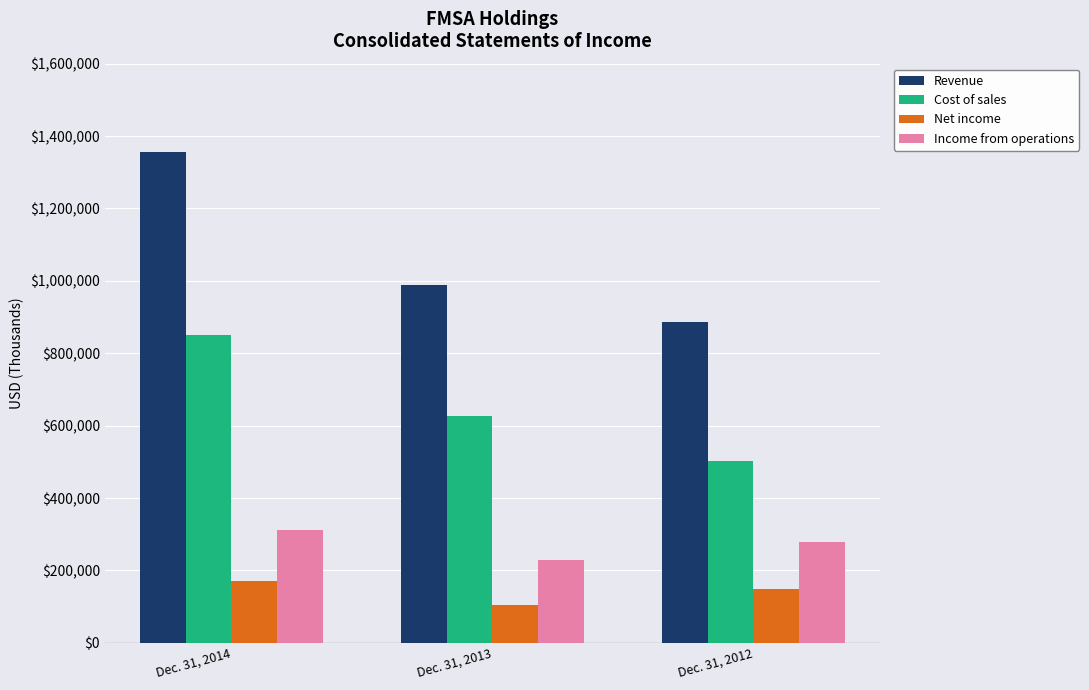

How many data points in Net income are less than 149473?

1